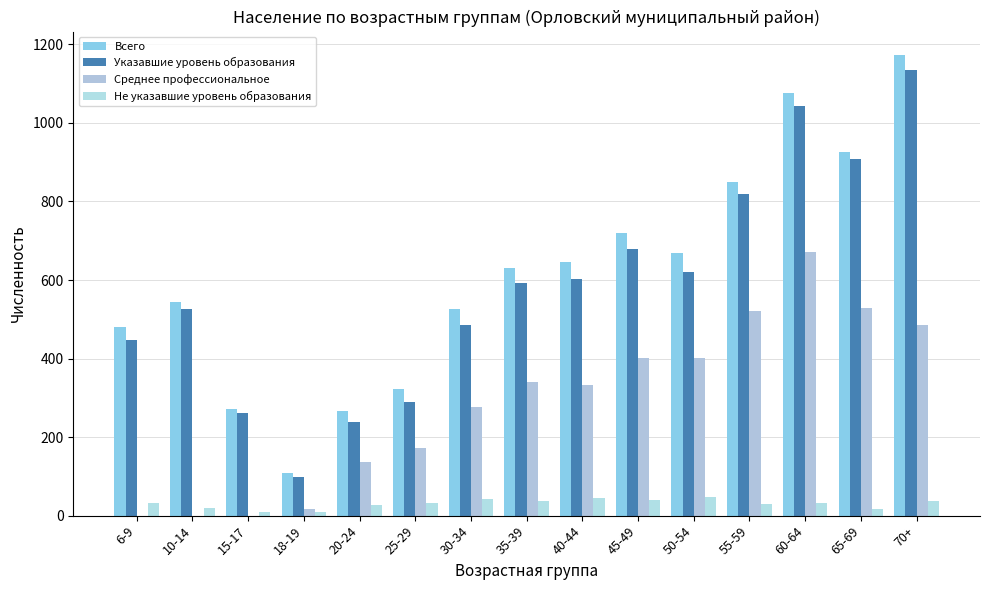

The value of Указавшие уровень образования at 45-49 is 352. True or false?

False